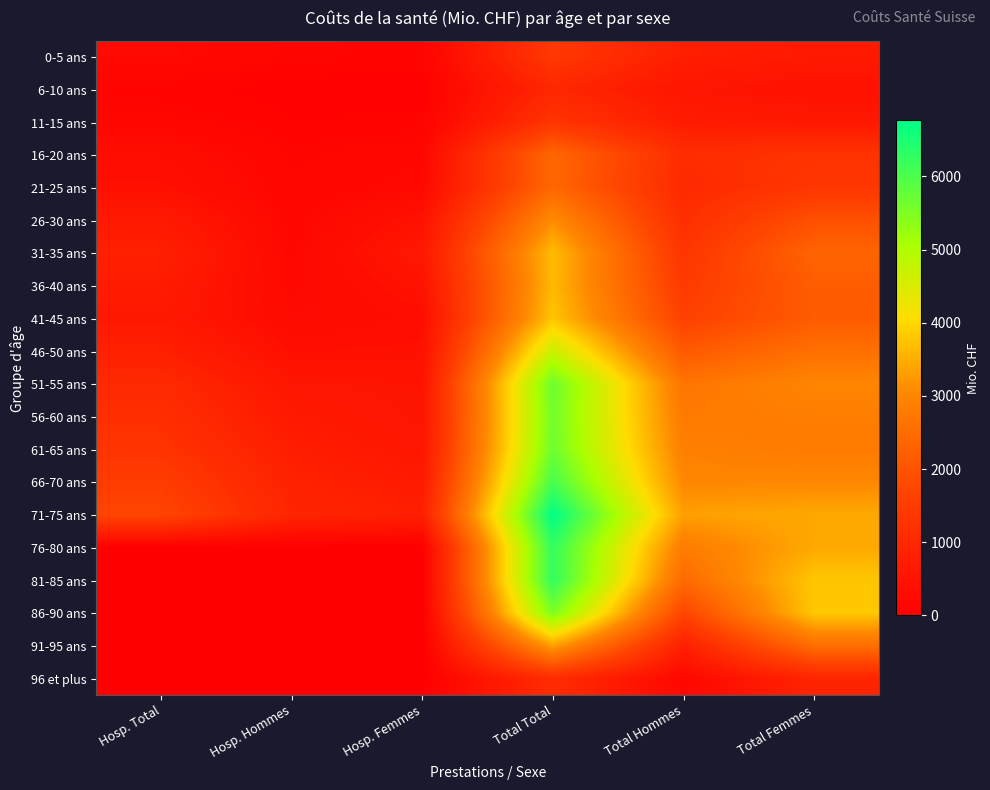

Reading left to right, extract all data points from this chart.

0-5 ans: Hosp. Total=253.8	Hosp. Hommes=145.2	Hosp. Femmes=108.6	Total Total=1397.8	Total Hommes=760.9	Total Femmes=637.0
6-10 ans: Hosp. Total=99.5	Hosp. Hommes=57.2	Hosp. Femmes=42.4	Total Total=979.5	Total Hommes=548.5	Total Femmes=430.9
11-15 ans: Hosp. Total=178.7	Hosp. Hommes=85.3	Hosp. Femmes=93.4	Total Total=1306.4	Total Hommes=696.3	Total Femmes=610.1
16-20 ans: Hosp. Total=341.3	Hosp. Hommes=144.4	Hosp. Femmes=196.8	Total Total=2400.9	Total Hommes=1126.0	Total Femmes=1274.9
21-25 ans: Hosp. Total=407.5	Hosp. Hommes=166.8	Hosp. Femmes=240.8	Total Total=2405.8	Total Hommes=1050.1	Total Femmes=1355.7
26-30 ans: Hosp. Total=640.4	Hosp. Hommes=187.1	Hosp. Femmes=453.4	Total Total=3097.9	Total Hommes=1156.0	Total Femmes=1941.8
31-35 ans: Hosp. Total=803.5	Hosp. Hommes=204.9	Hosp. Femmes=598.6	Total Total=3668.9	Total Hommes=1339.8	Total Femmes=2329.1
36-40 ans: Hosp. Total=695.2	Hosp. Hommes=224.8	Hosp. Femmes=470.4	Total Total=3637.3	Total Hommes=1453.2	Total Femmes=2184.1
41-45 ans: Hosp. Total=620.1	Hosp. Hommes=267.8	Hosp. Femmes=352.4	Total Total=3770.4	Total Hommes=1615.4	Total Femmes=2155.0
46-50 ans: Hosp. Total=804.5	Hosp. Hommes=388.0	Hosp. Femmes=416.5	Total Total=4692.0	Total Hommes=2118.1	Total Femmes=2574.0
51-55 ans: Hosp. Total=1042.5	Hosp. Hommes=546.3	Hosp. Femmes=496.2	Total Total=5683.2	Total Hommes=2686.9	Total Femmes=2996.3
56-60 ans: Hosp. Total=1162.7	Hosp. Hommes=645.5	Hosp. Femmes=517.2	Total Total=5620.8	Total Hommes=2780.4	Total Femmes=2840.4
61-65 ans: Hosp. Total=1298.3	Hosp. Hommes=741.0	Hosp. Femmes=557.3	Total Total=5667.1	Total Hommes=2876.5	Total Femmes=2790.7
66-70 ans: Hosp. Total=1510.2	Hosp. Hommes=842.1	Hosp. Femmes=668.0	Total Total=6065.6	Total Hommes=3035.3	Total Femmes=3030.3
71-75 ans: Hosp. Total=1700.9	Hosp. Hommes=926.0	Hosp. Femmes=774.9	Total Total=6763.6	Total Hommes=3324.3	Total Femmes=3439.4
76-80 ans: Hosp. Total=0.0	Hosp. Hommes=0.0	Hosp. Femmes=0.0	Total Total=6260.4	Total Hommes=2816.3	Total Femmes=3444.1
81-85 ans: Hosp. Total=0.0	Hosp. Hommes=0.0	Hosp. Femmes=0.0	Total Total=6261.1	Total Hommes=2465.5	Total Femmes=3795.5
86-90 ans: Hosp. Total=0.0	Hosp. Hommes=0.0	Hosp. Femmes=0.0	Total Total=5516.5	Total Hommes=1710.1	Total Femmes=3806.5
91-95 ans: Hosp. Total=0.0	Hosp. Hommes=0.0	Hosp. Femmes=0.0	Total Total=3336.7	Total Hommes=802.2	Total Femmes=2534.5
96 et plus: Hosp. Total=0.0	Hosp. Hommes=0.0	Hosp. Femmes=0.0	Total Total=1111.0	Total Hommes=200.1	Total Femmes=911.0